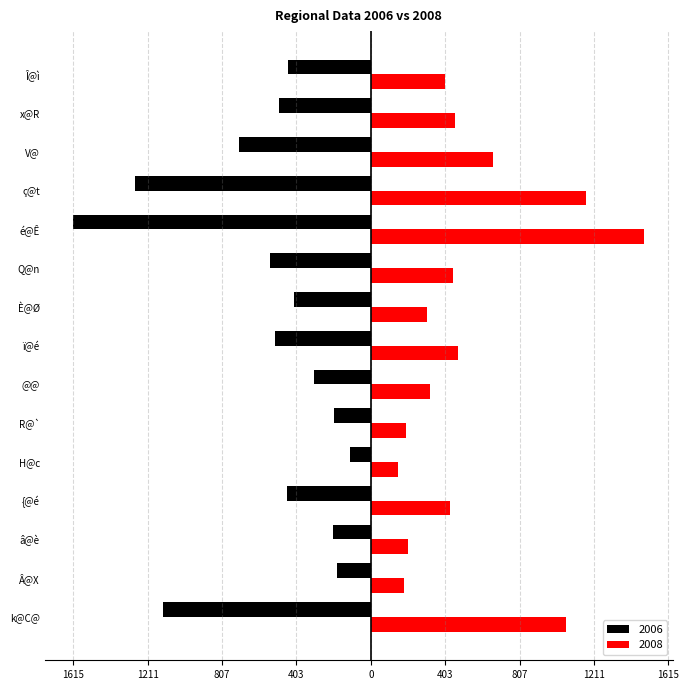

At which label is 2006 closest to -864?

V@